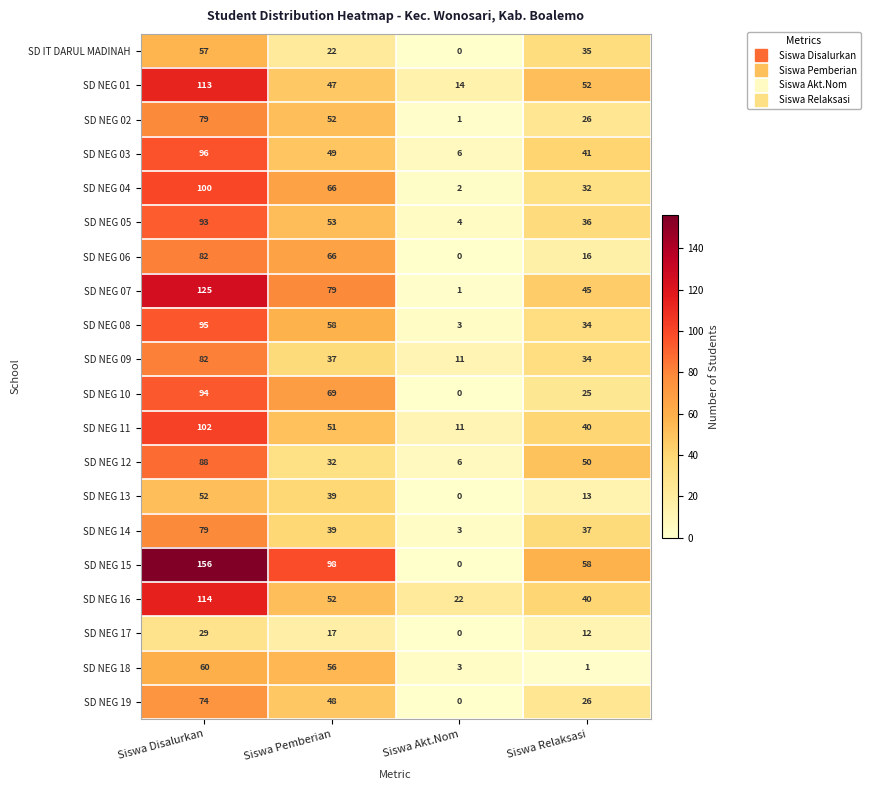

What is the difference between the maximum and second lowest values in the SD NEG 08 series?

61